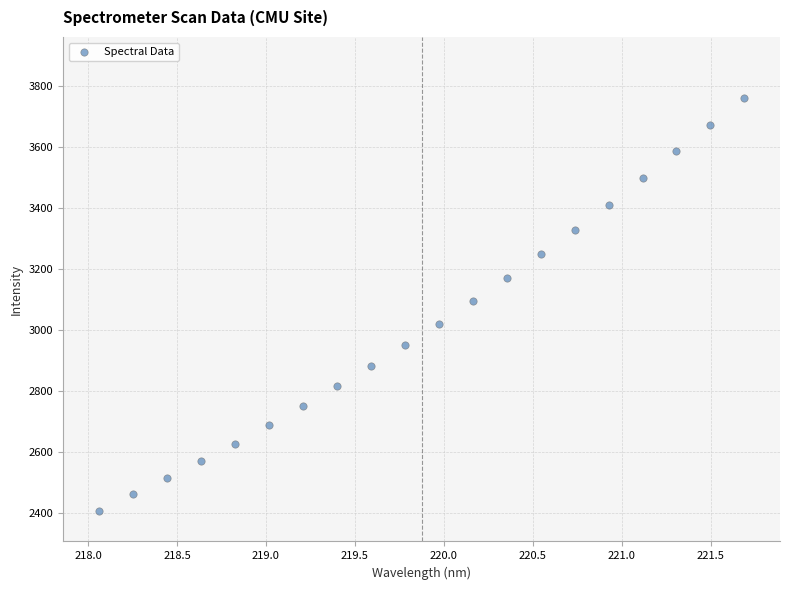

What is the range of X values (max minus min)?

3.6